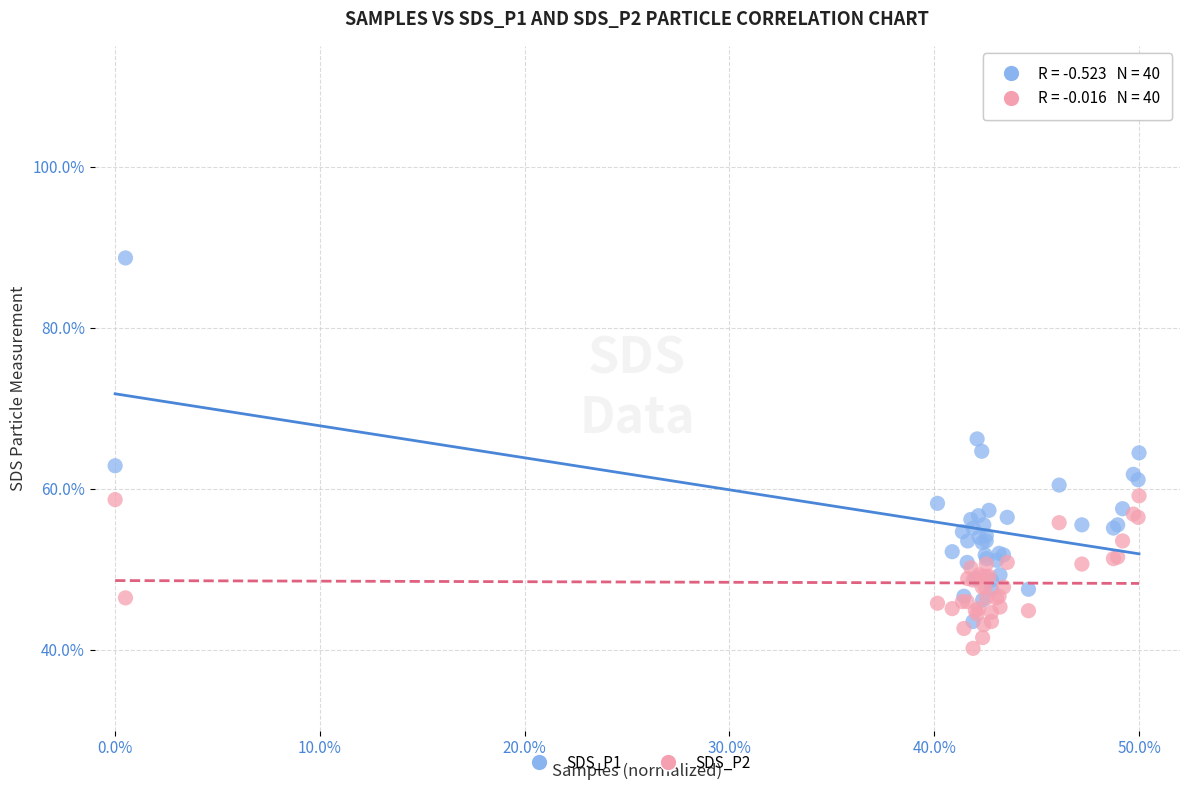

Which series has the widest spread of Y values?

SDS_P1